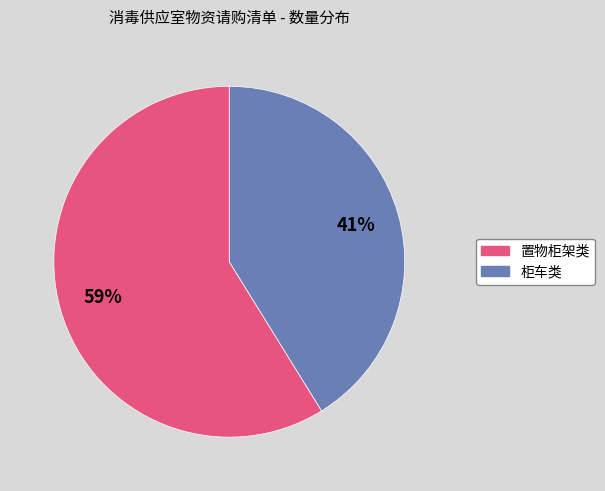

To the nearest percent, what is the average slice percentage?

50%